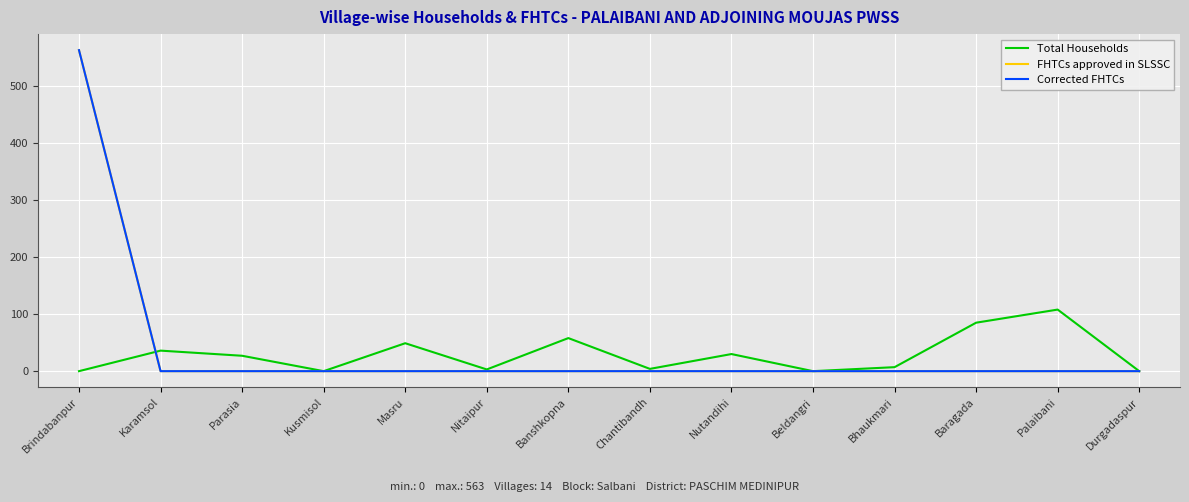

Is this an area chart (filled region under the line)?

No